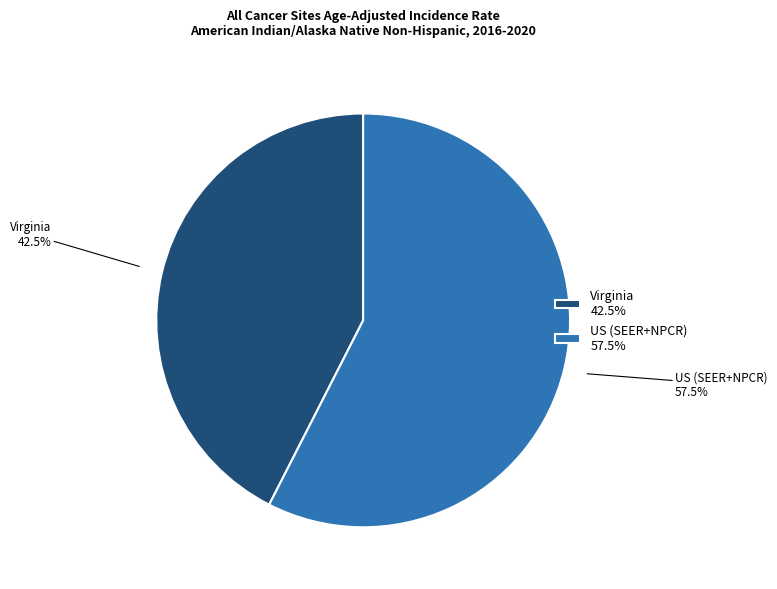

To the nearest percent, what is the difference between the largest and smallest slice percentages?

15%